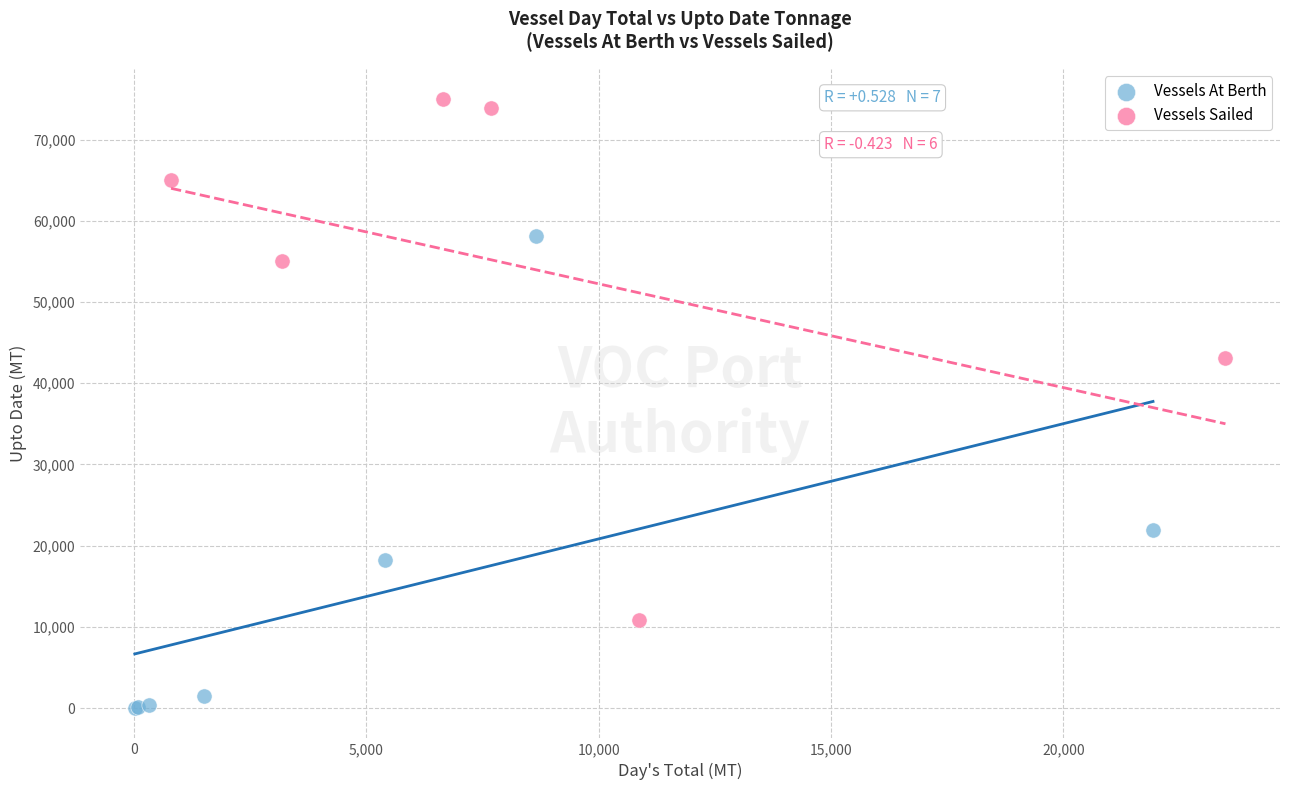

Which series reaches the minimum Y coordinate?

Vessels At Berth